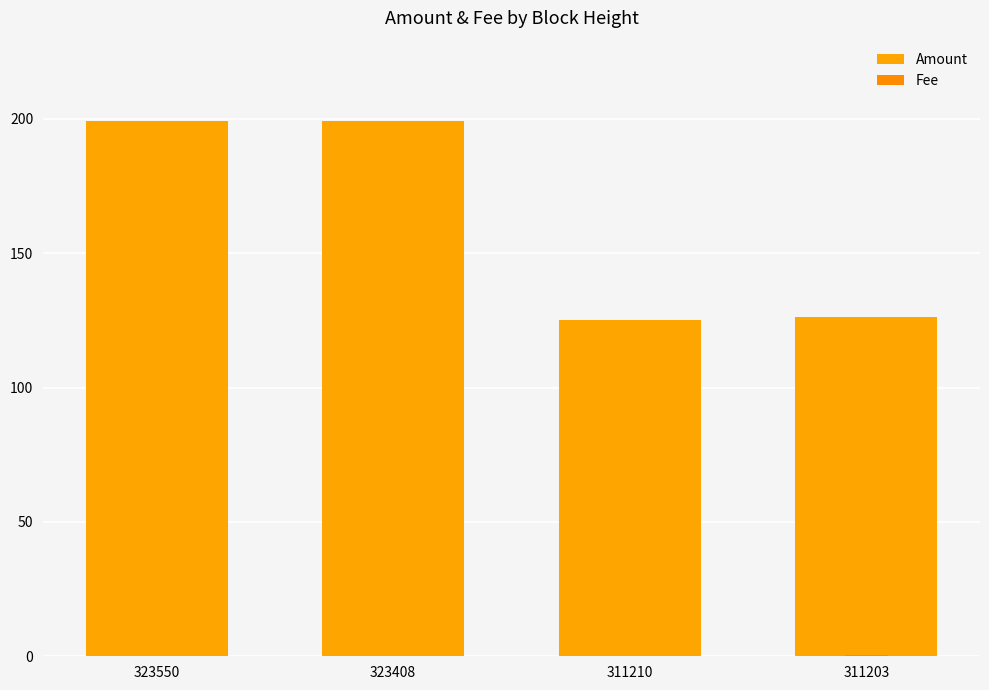

What is the smallest value displayed?

0.1